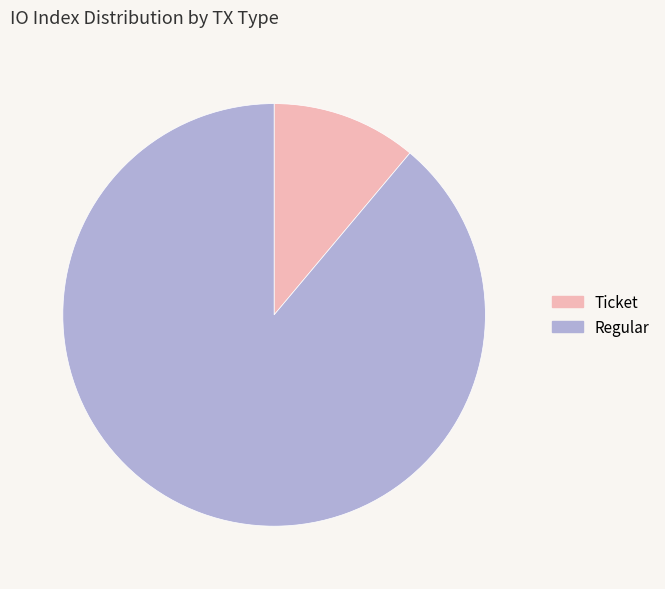

Is it true that Regular is 89% of the pie?

True